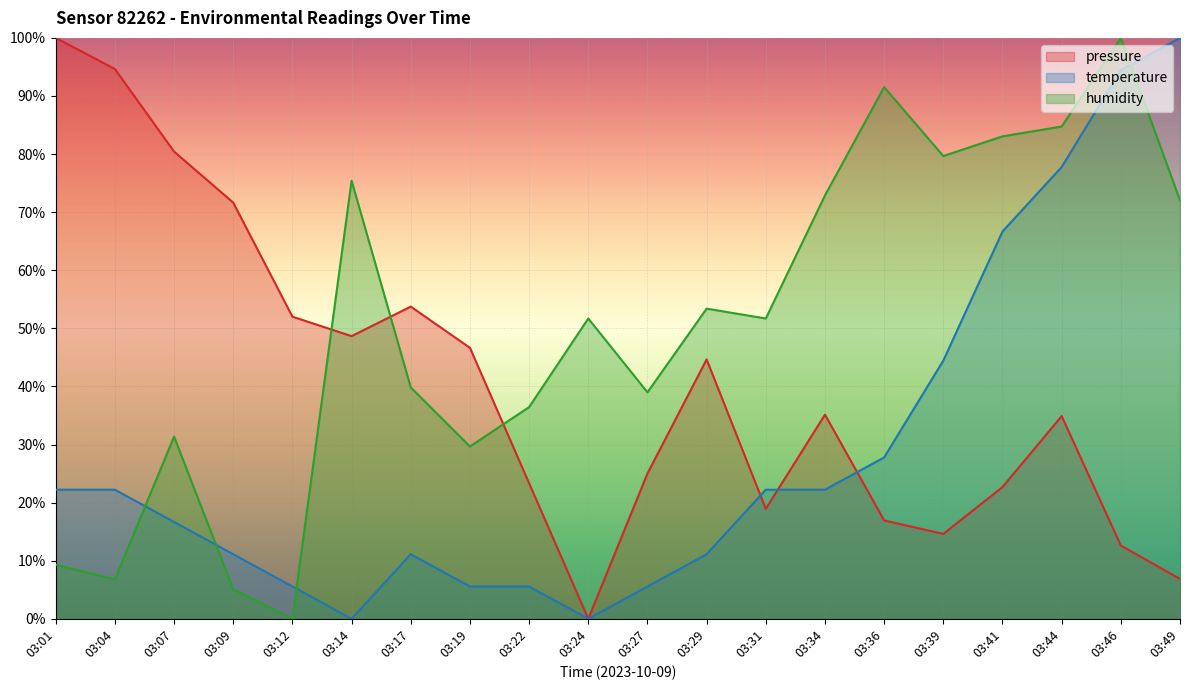

Which series has the widest spread of values?

pressure